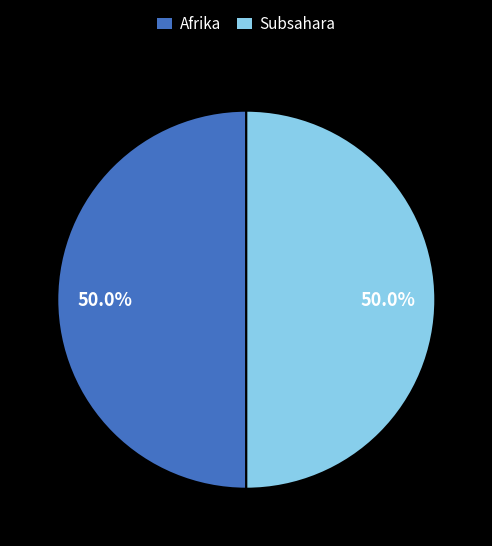

Combined, do Subsahara and Afrika account for over 50%?

Yes